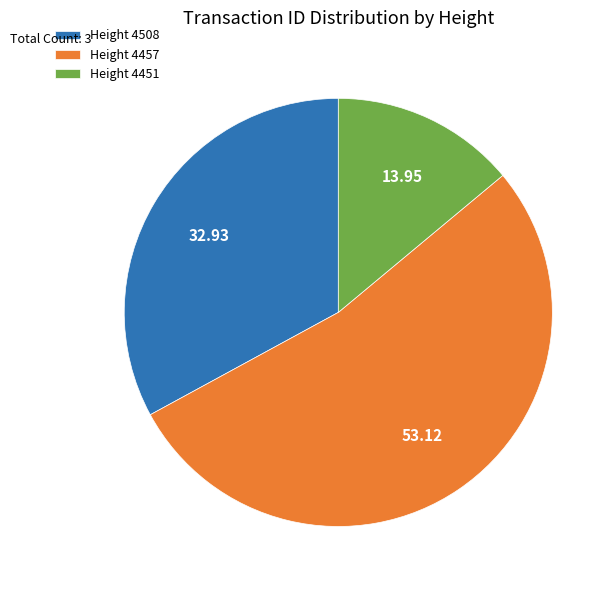

Does Height 4457 account for over 50% of the chart?

Yes